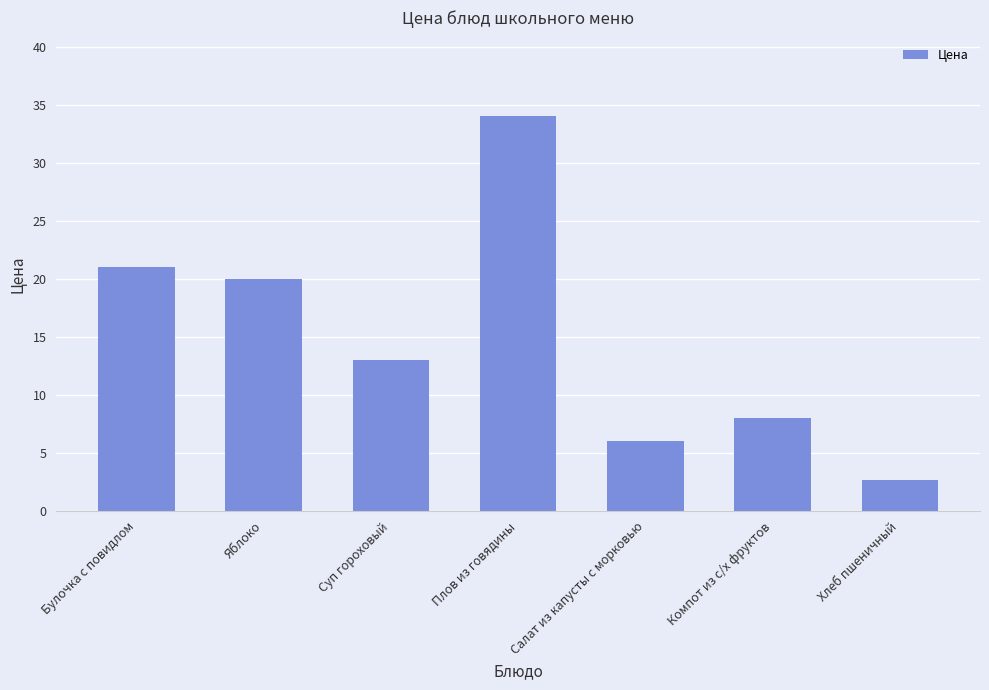

True or false: the data shows 2.6 at Хлеб пшеничный.

True